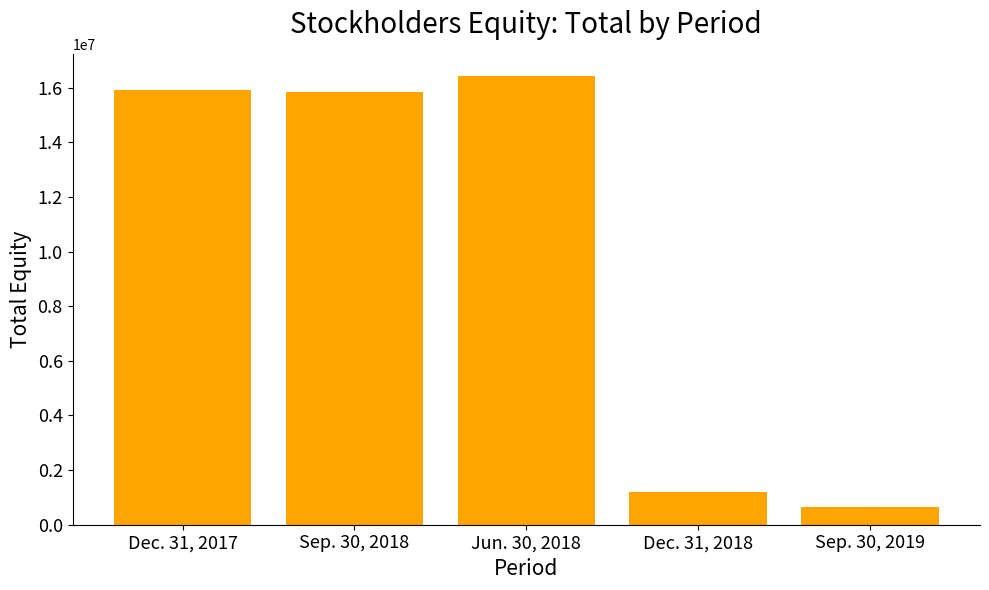

What is the sum of all values?

50025101